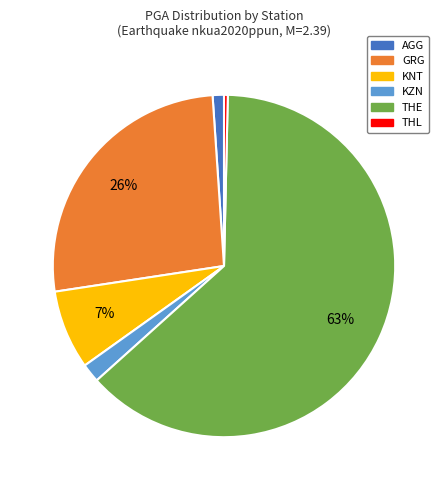

How many segments does this pie chart have?

6